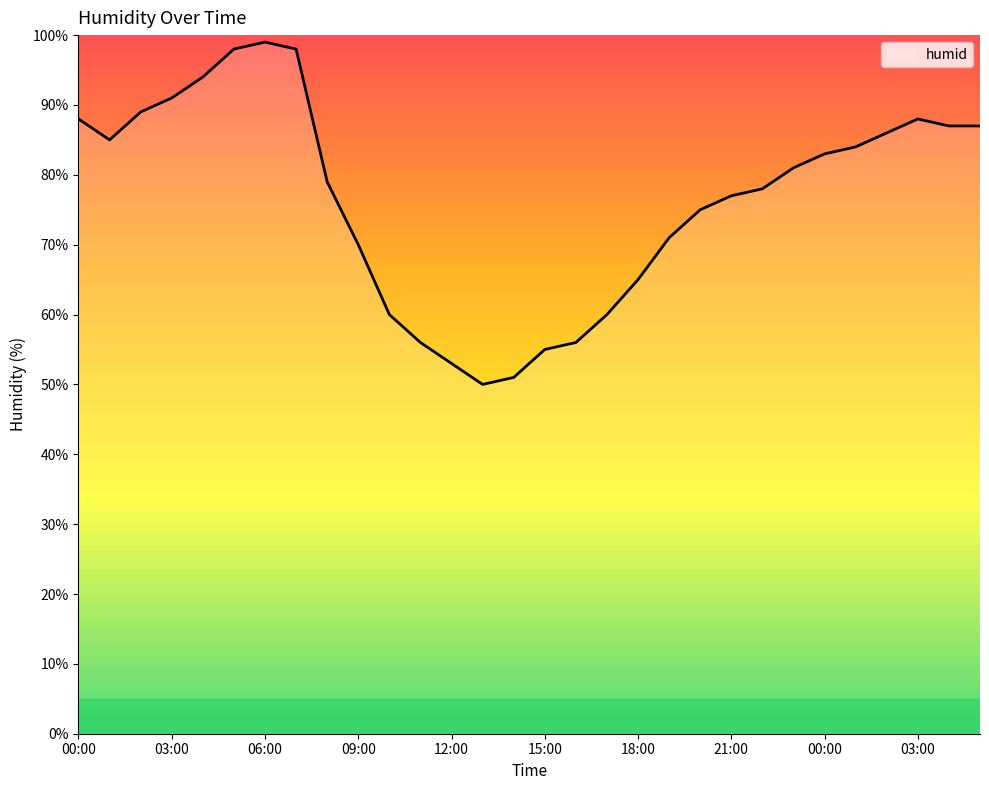

What is the maximum value shown in the chart?

99